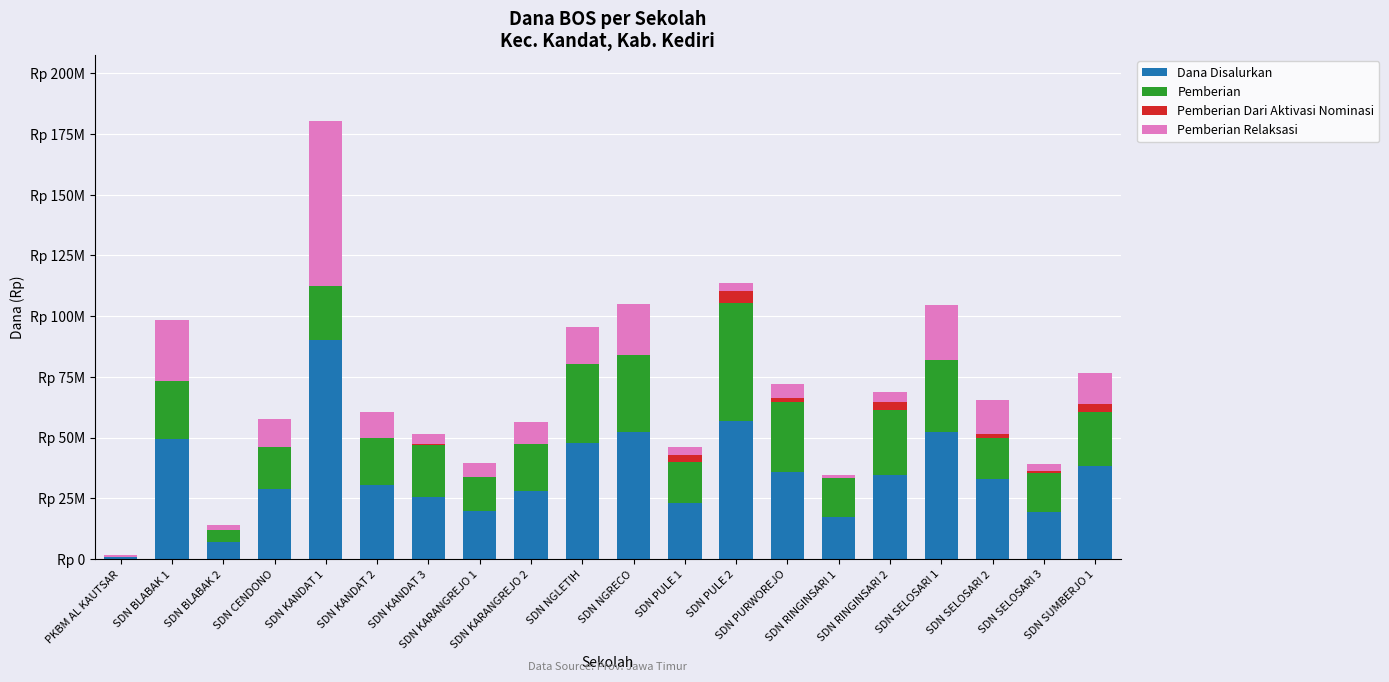

At which category is the sum across all series the highest?

SDN KANDAT 1